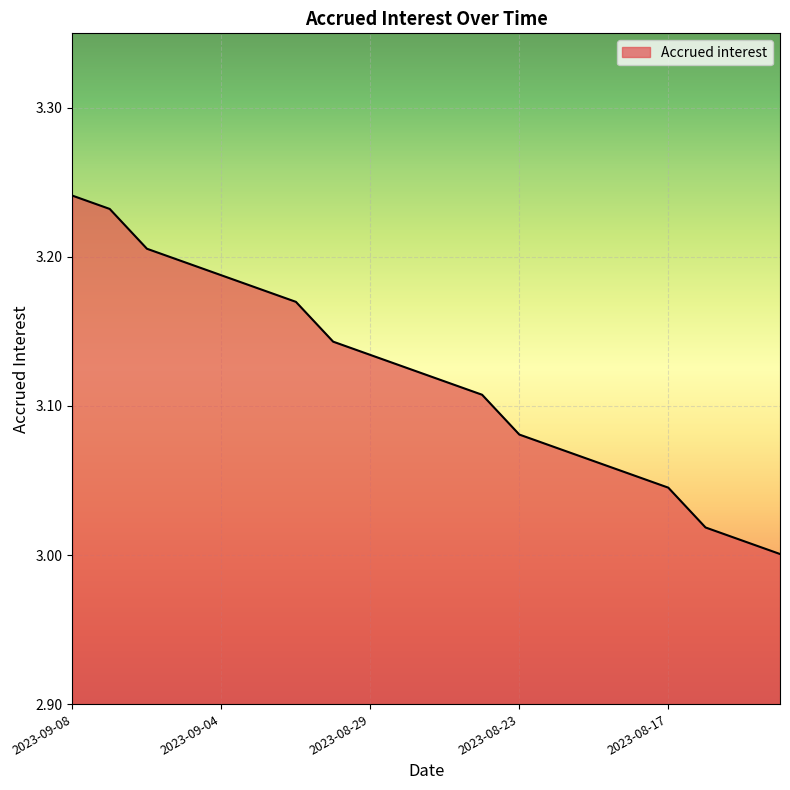

What is the label of the 16th point from the right?

2023-09-04